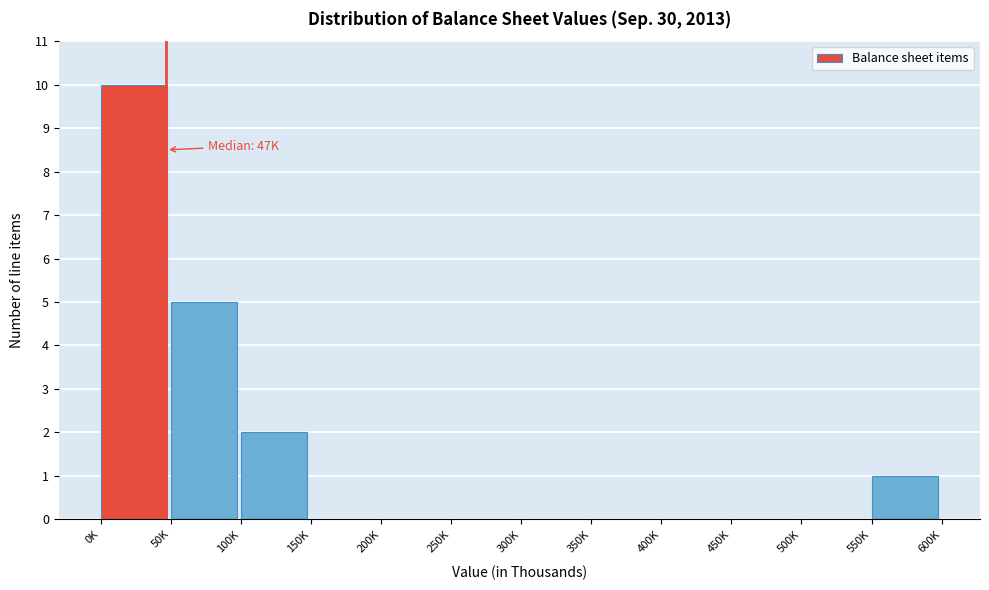

Reading left to right, what are all the values shown in this chart?

0K=10	50K=5	100K=2	150K=0	200K=0	250K=0	300K=0	350K=0	400K=0	450K=0	500K=0	550K=1